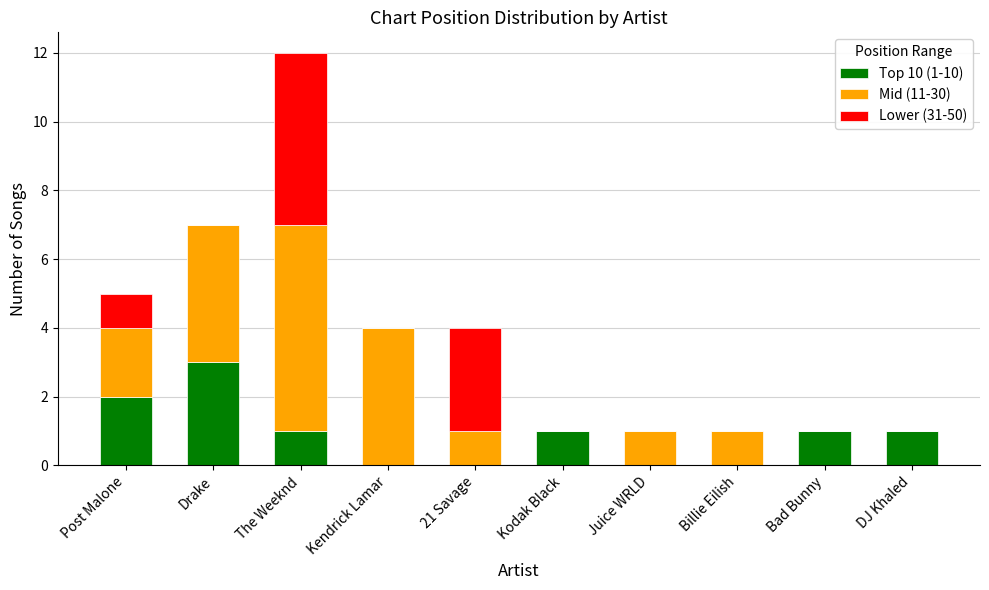

Does the chart contain stacked bars?

Yes